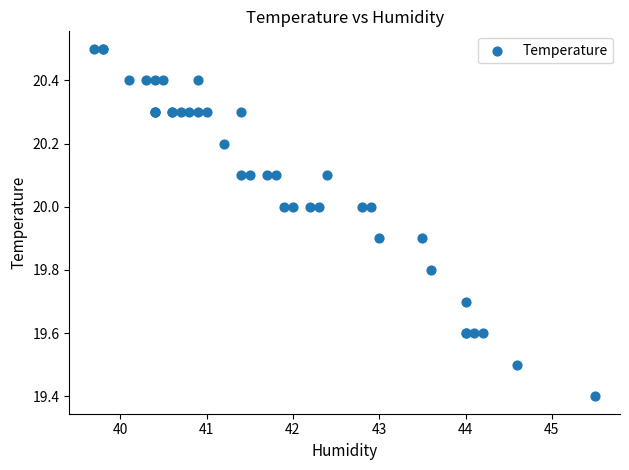

What Y value in the scatter plot is closest to 19?

19.4